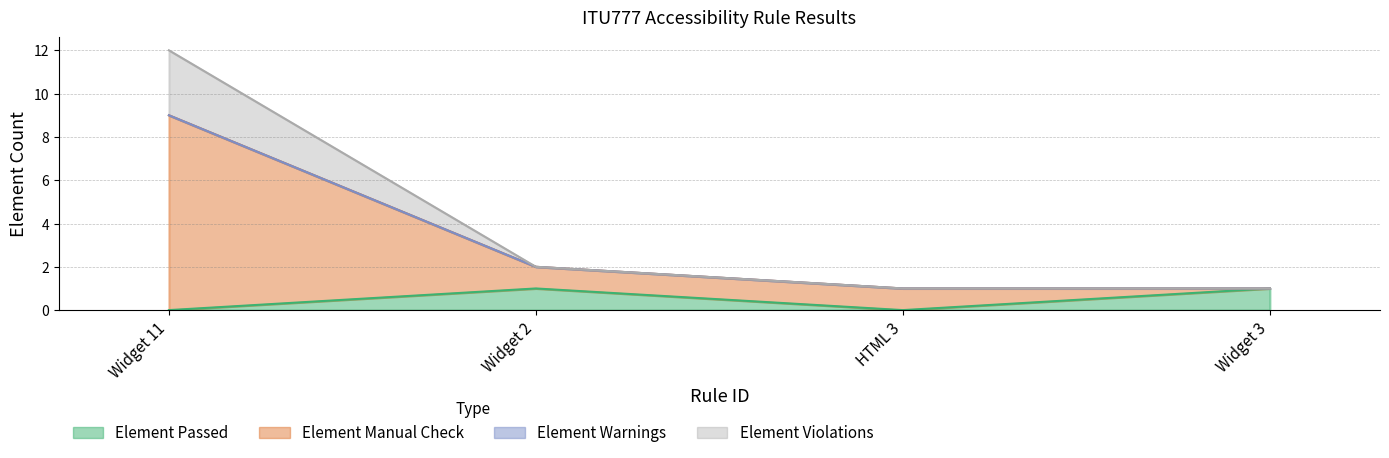

What is the sum of the Element Passed values at Widget 2 and Widget 3?

2